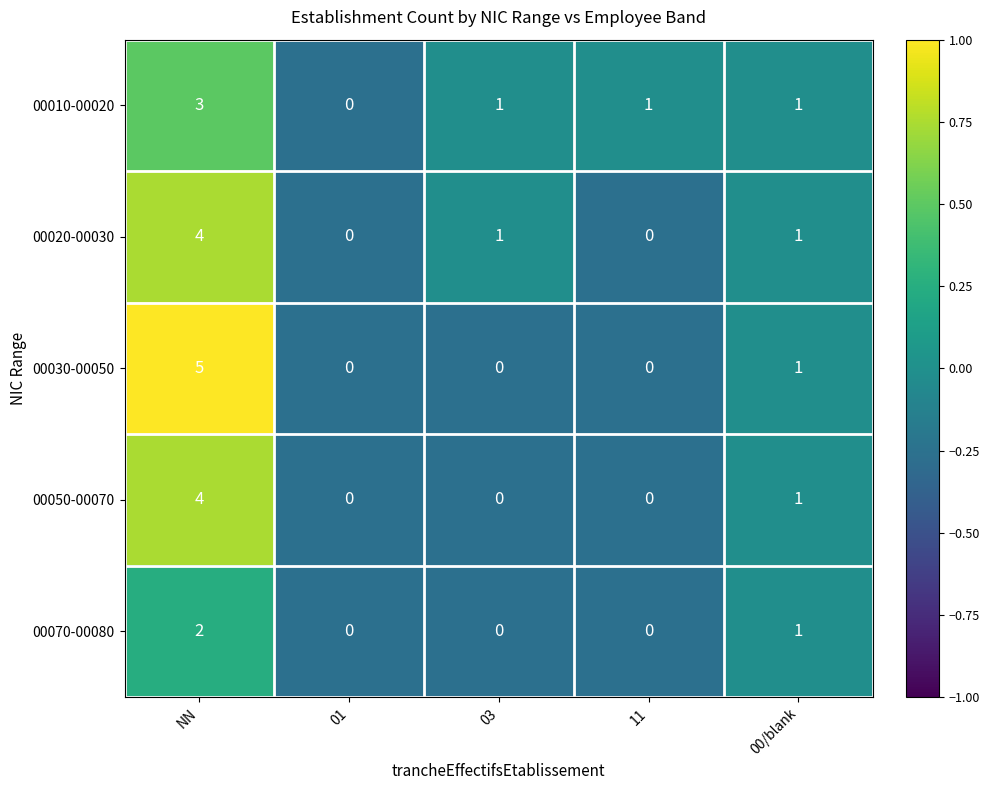

Reading left to right, what are all the values shown in this chart?

00010-00020: NN=3	01=0	03=1	11=1	00/blank=1
00020-00030: NN=4	01=0	03=1	11=0	00/blank=1
00030-00050: NN=5	01=0	03=0	11=0	00/blank=1
00050-00070: NN=4	01=0	03=0	11=0	00/blank=1
00070-00080: NN=2	01=0	03=0	11=0	00/blank=1